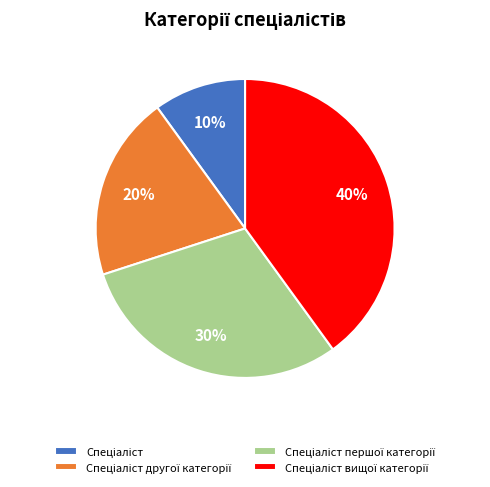

Does any single category account for the majority?

No